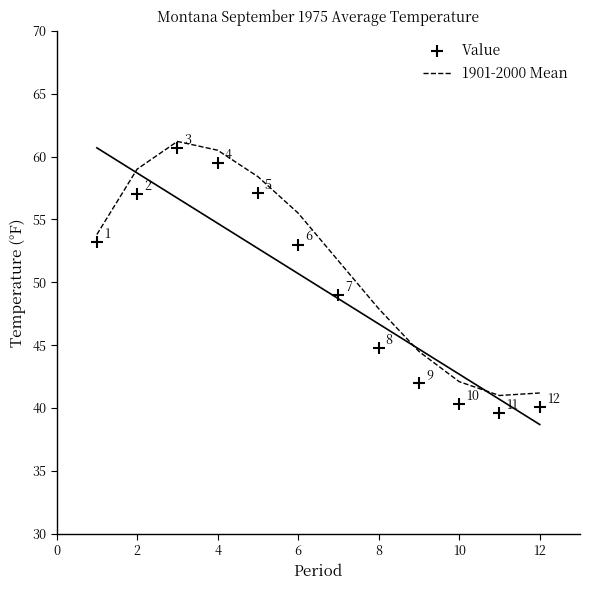

At how many categories does at least one series exceed 60?

2